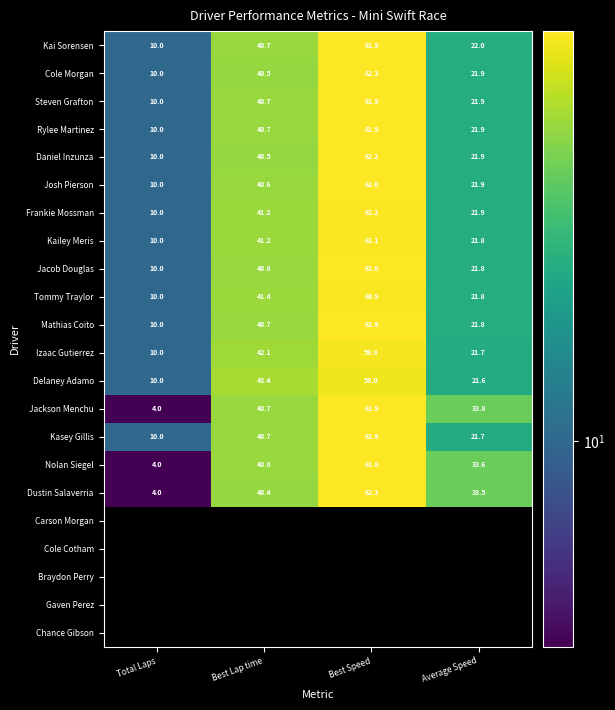

Rank the categories by Kasey Gillis value from highest to lowest.

Best Speed, Best Lap time, Average Speed, Total Laps